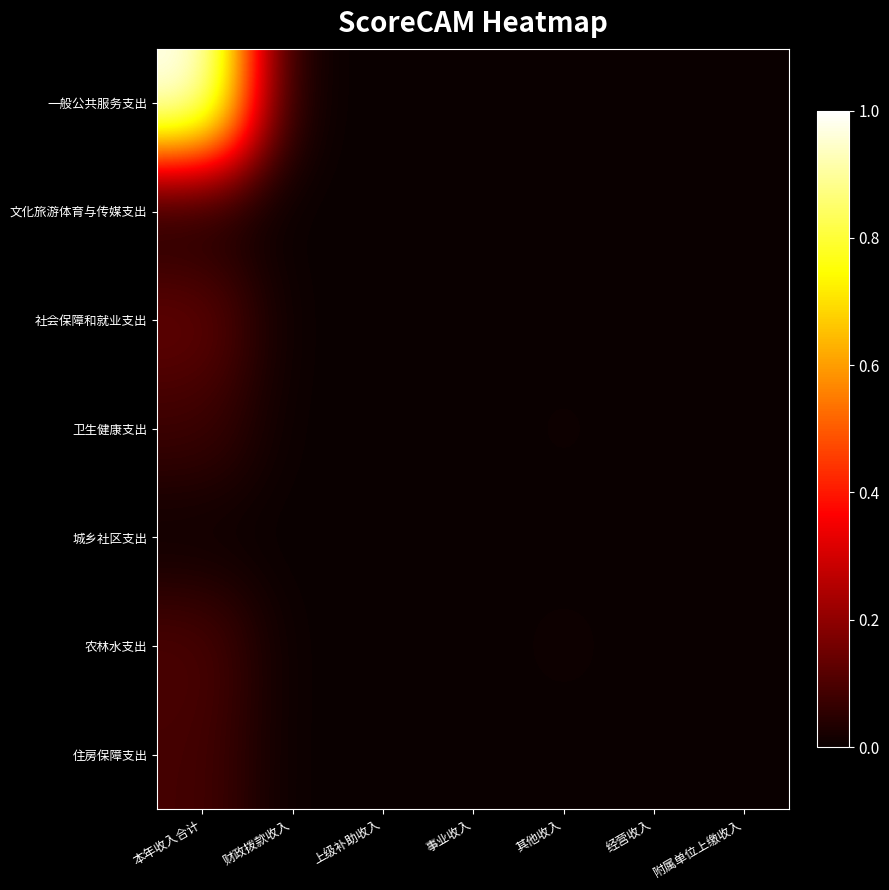

List the series in order of their peak value, highest first.

一般公共服务支出, 社会保障和就业支出, 农林水支出, 住房保障支出, 卫生健康支出, 文化旅游体育与传媒支出, 城乡社区支出